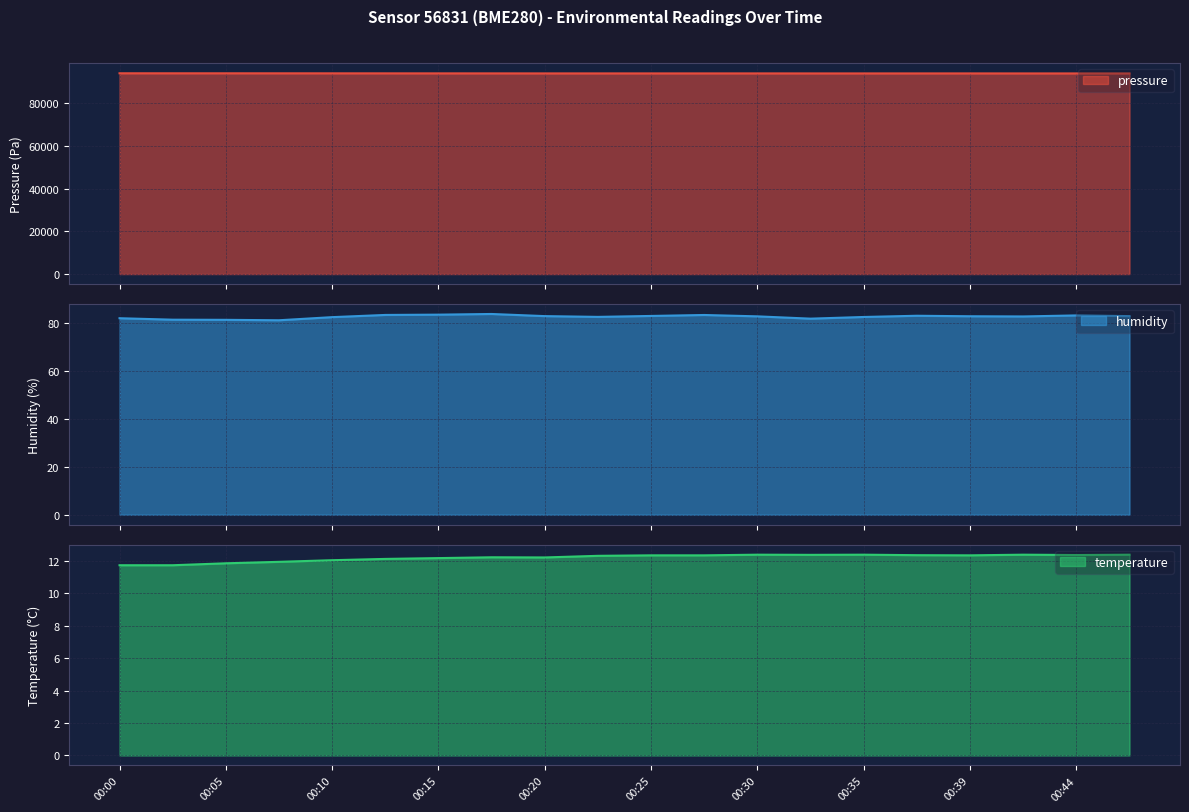

How many values in the humidity series are below 82?

4